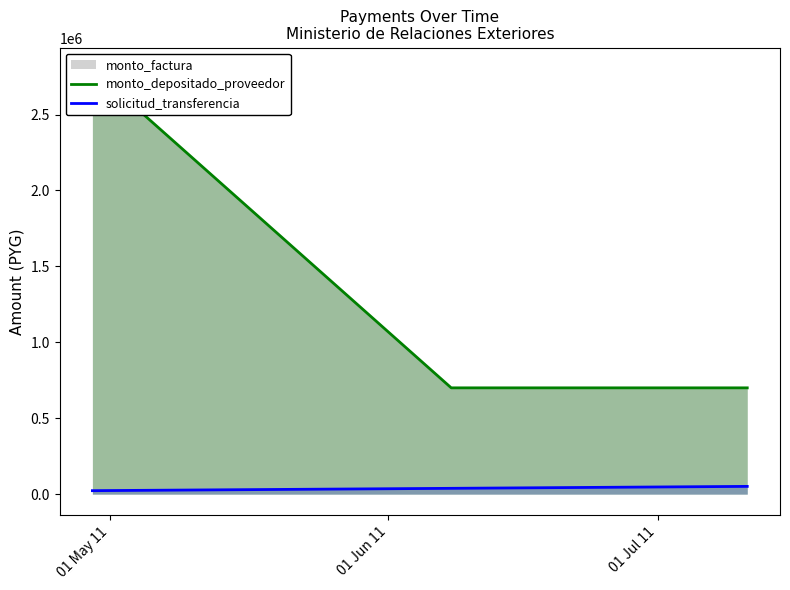

Rank the series by their maximum value, from lowest to highest.

solicitud_transferencia, monto_depositado_proveedor